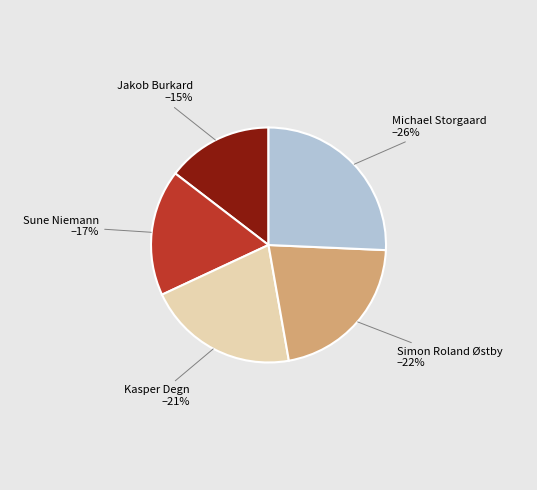

To the nearest percent, what is the difference between the largest and smallest slice percentages?

11%